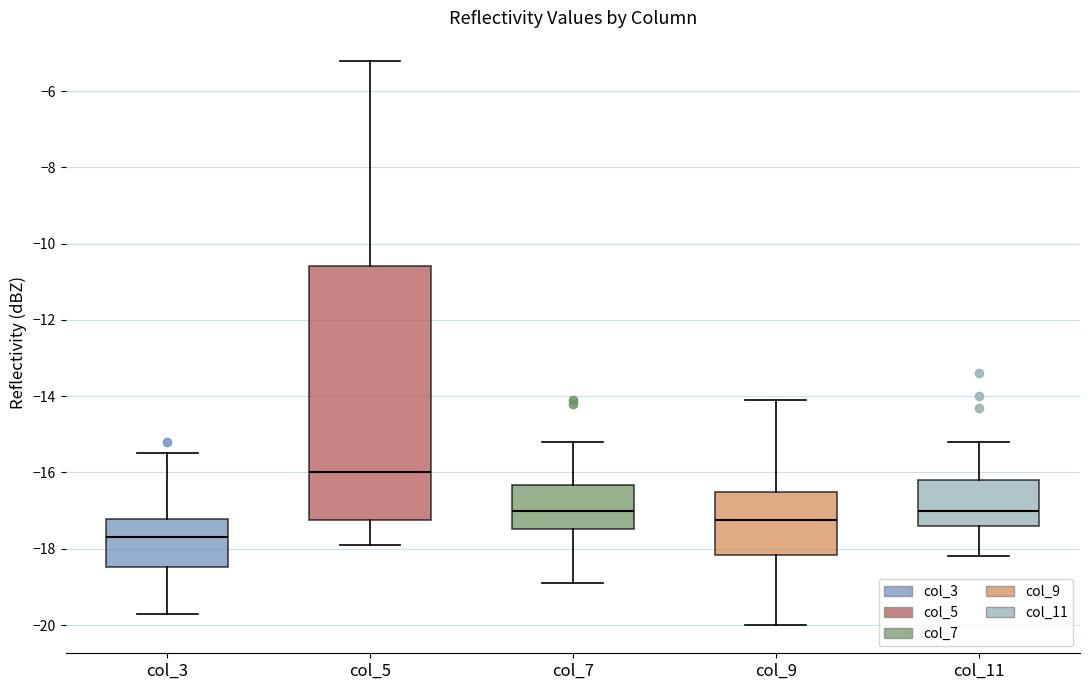

Where is the lower edge of the box for col_11 on the y-axis? The values are not printed on the chart, so give them approximately, as read against the axis.

-17.4